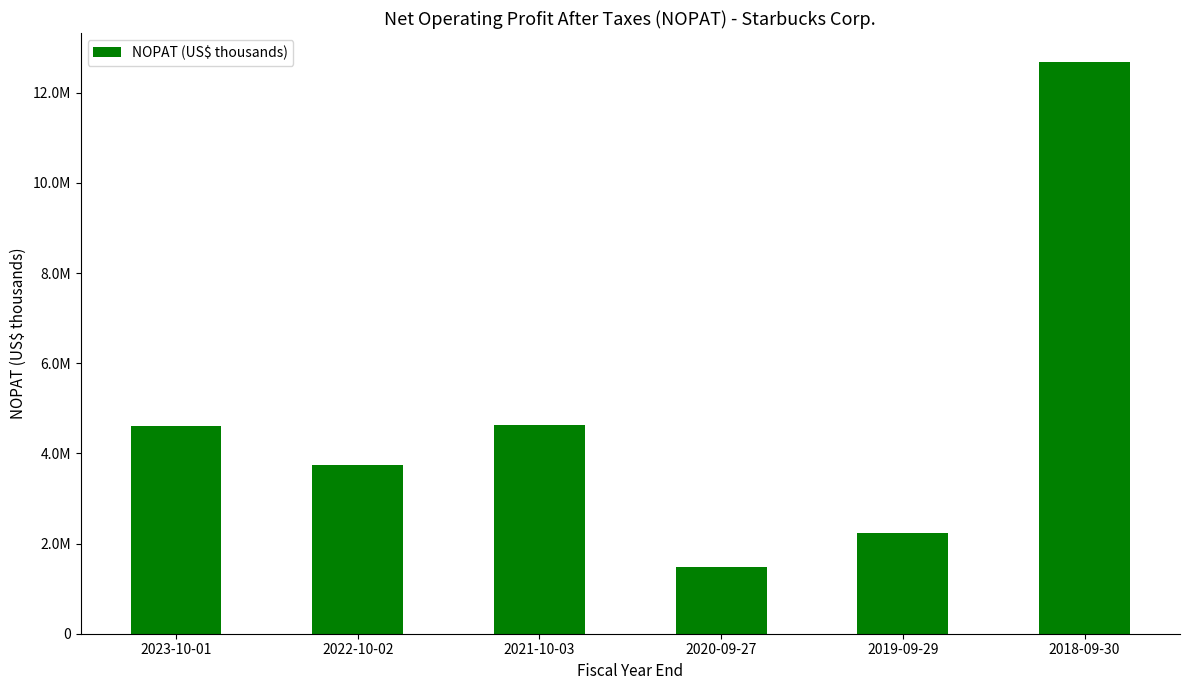

What is the value of the 6th bar from the left?

12689054